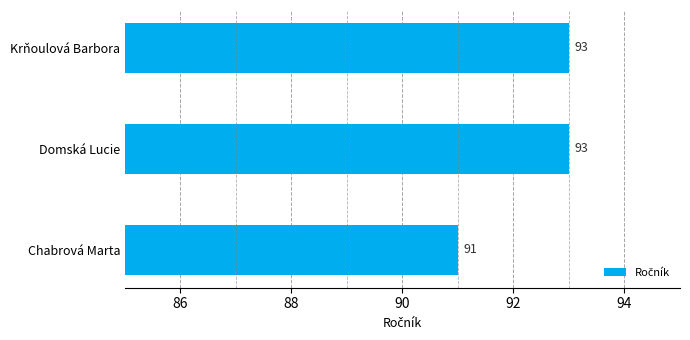

How many bars are there in total?

3